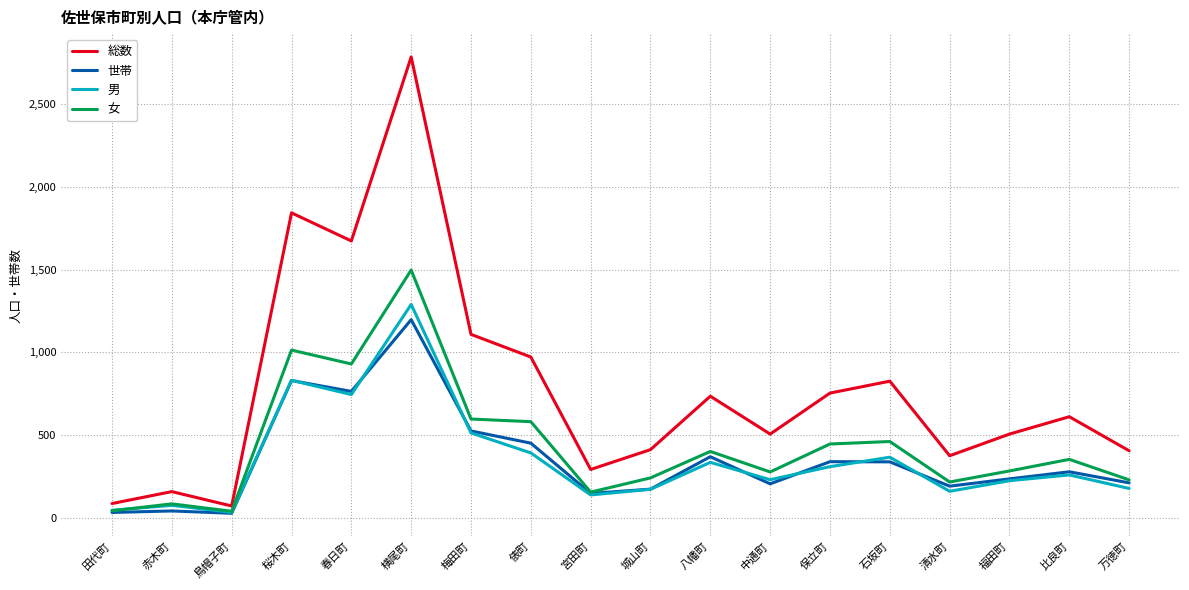

What is the difference between the second highest and second lowest values in the 世帯 series?

798